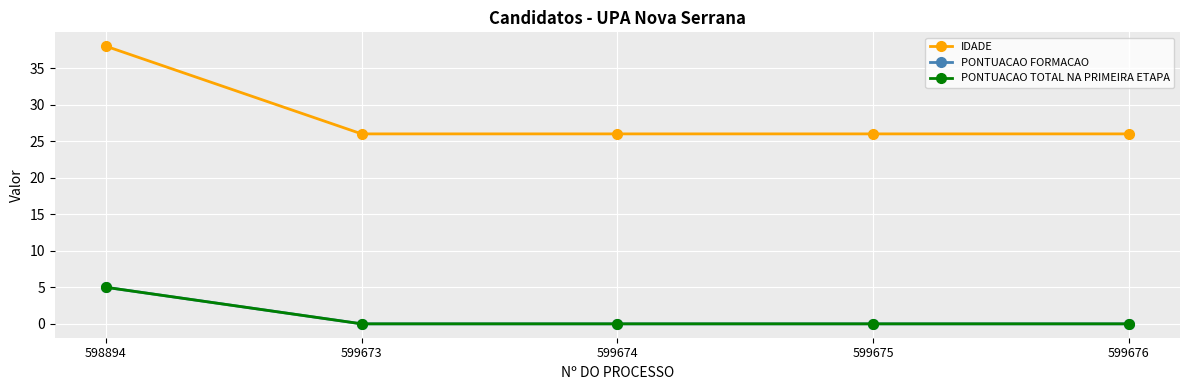

Is this an area chart (filled region under the line)?

No